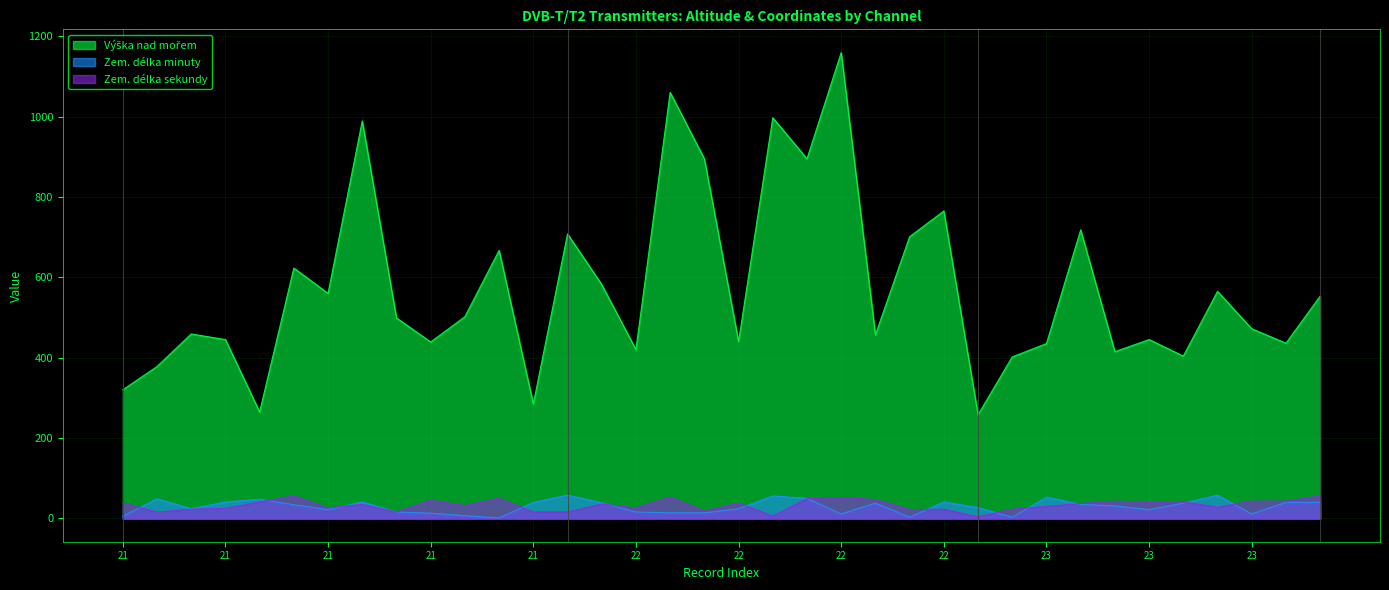

What is the sum of the Zem. délka minuty values at 21 and 22?

45